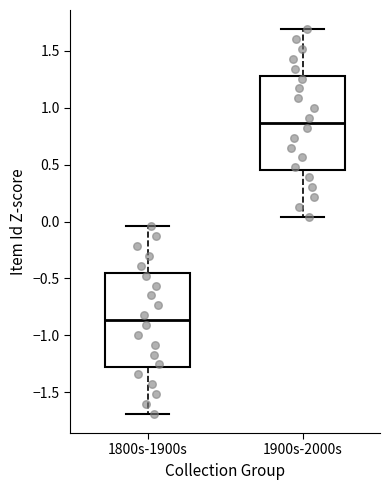

Where does the upper whisker of the box for 1800s-1900s end on the y-axis? The values are not printed on the chart, so give them approximately, as read against the axis.

-0.05